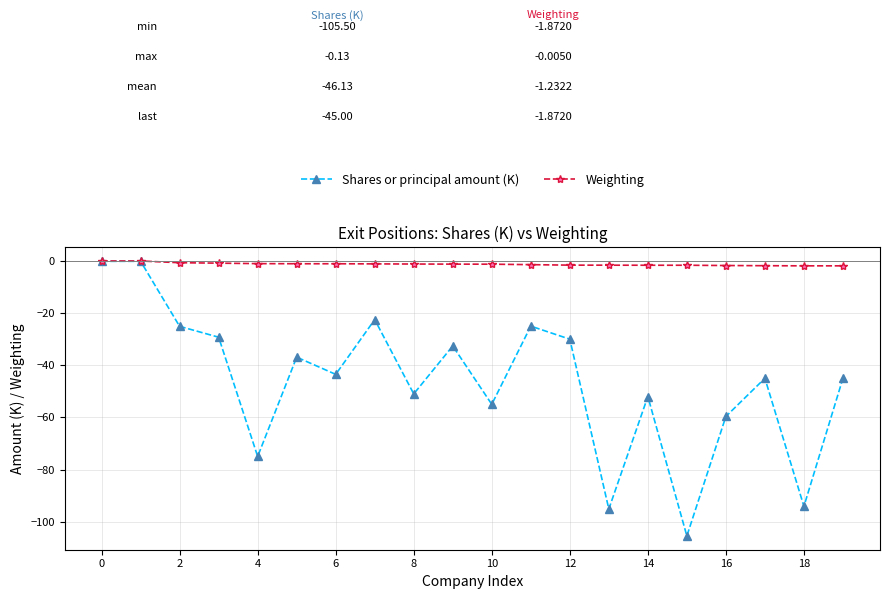

What is the value of the Shares or principal amount (K) point at the 5th from the left?

-75.0